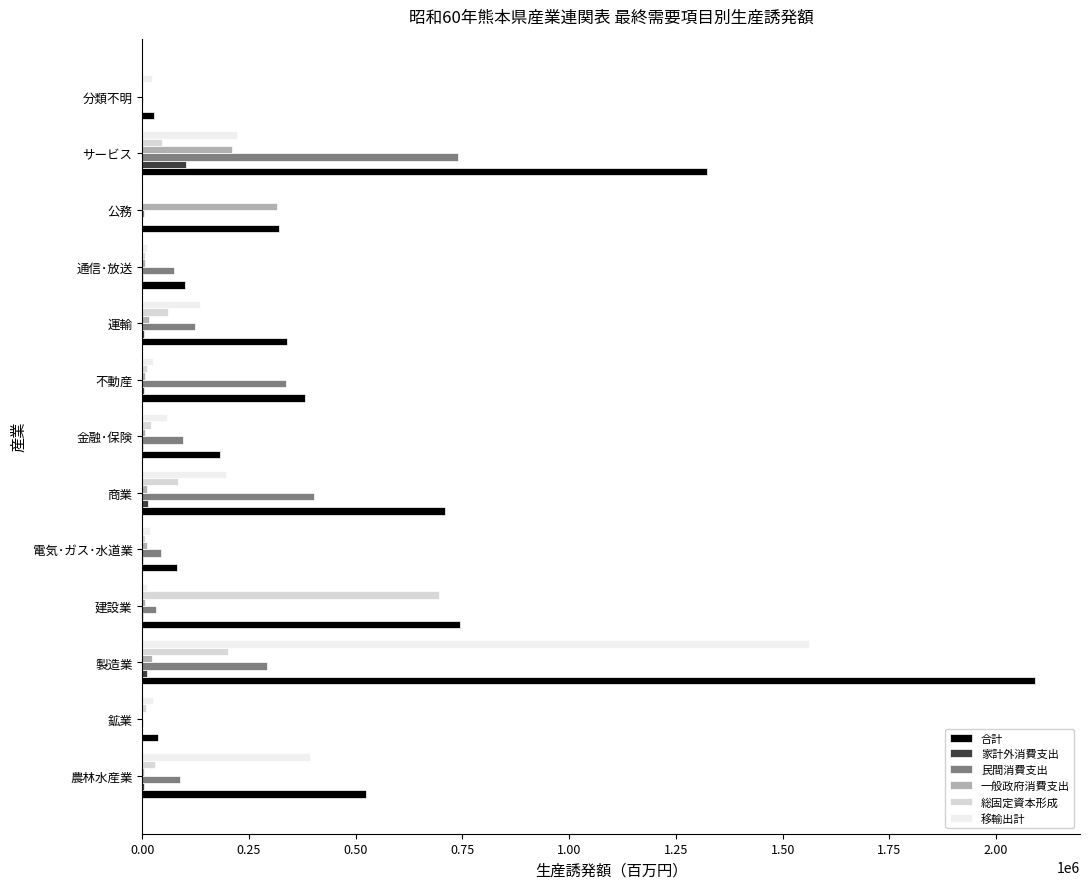

The 総固定資本形成 series shows 419328 at 建設業. True or false?

False